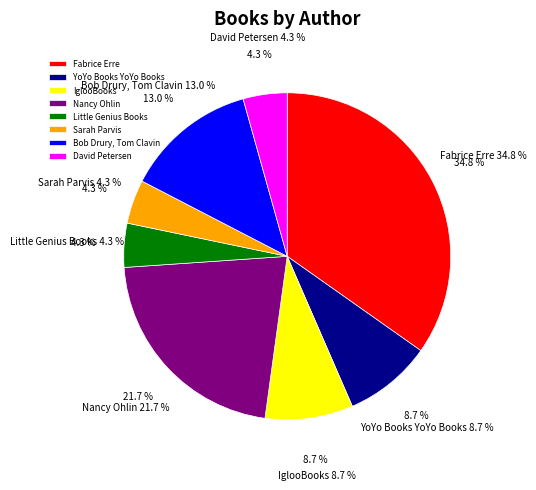

What is the change in value from Fabrice Erre to David Petersen?

-7